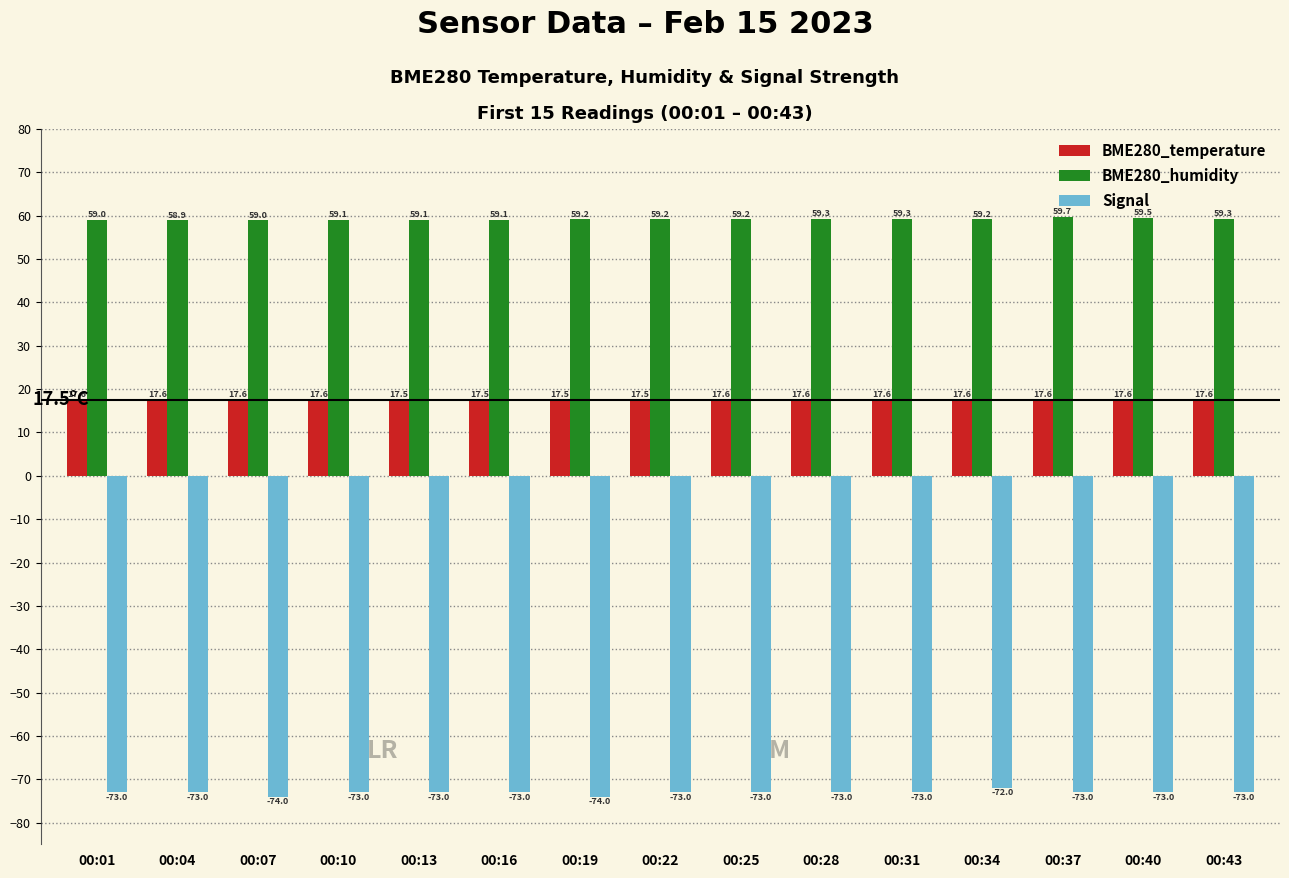

The BME280_humidity series shows 59.2 at 00:22. True or false?

True